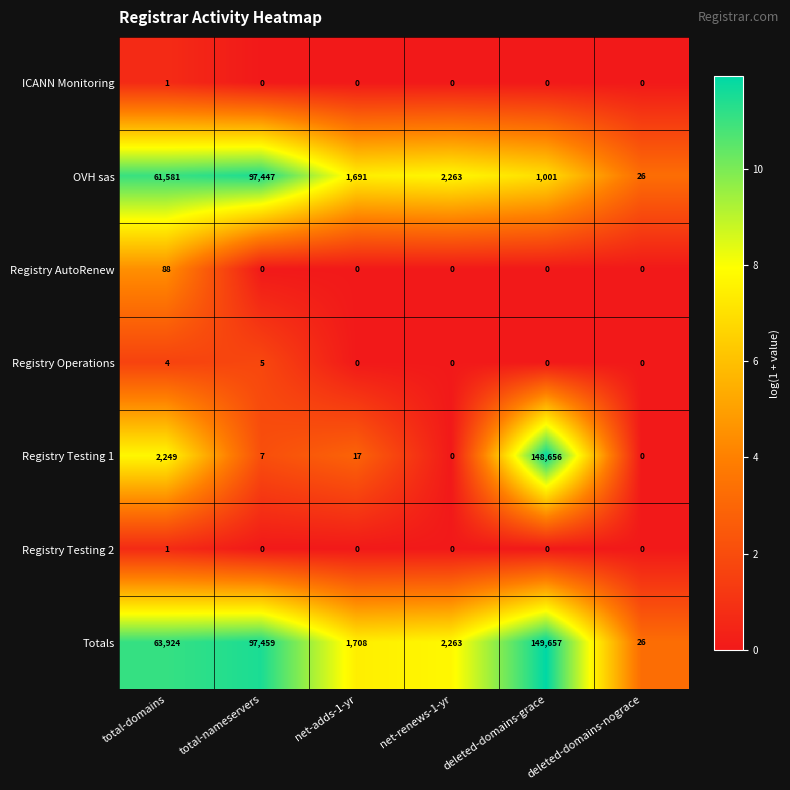

What is the total value across all series at total-nameservers?

194918